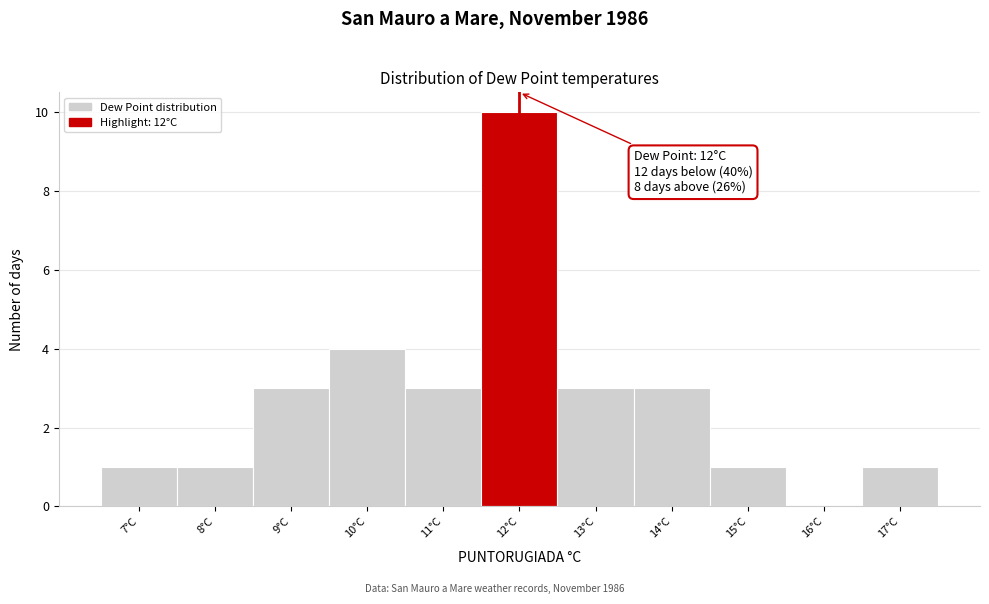

Which range on the x-axis has the tallest bar?

11.5 to 12.5